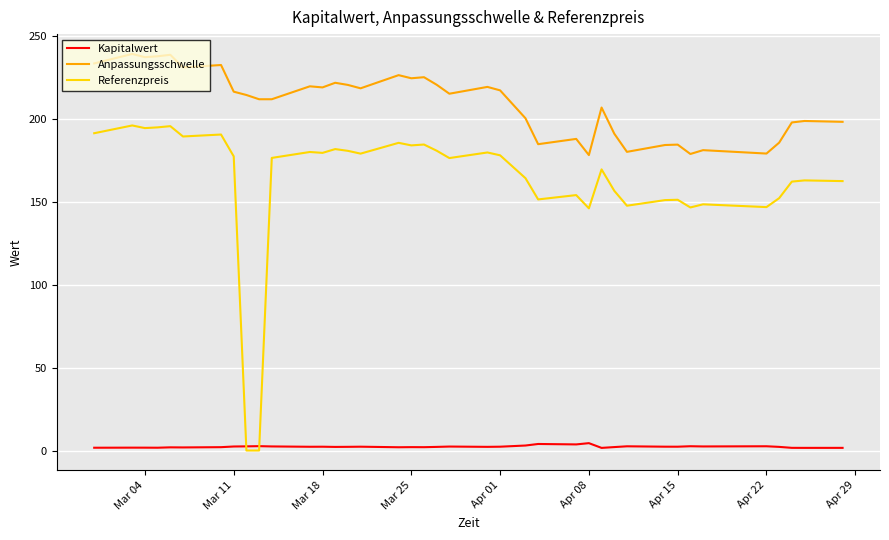

Which series has the widest spread of values?

Referenzpreis